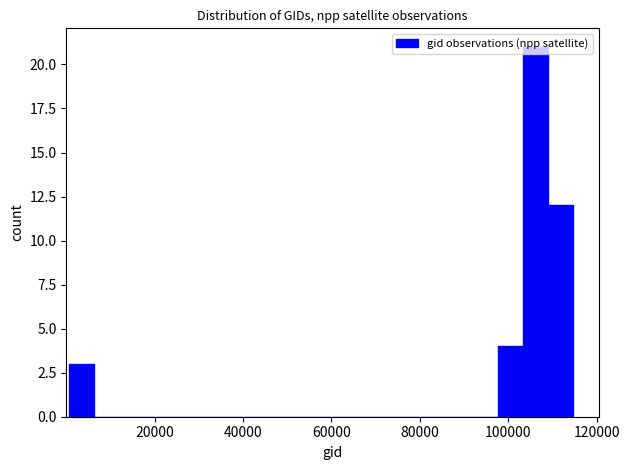

Read against the x-axis, roughly where is the centre of the tallest bar?

106000